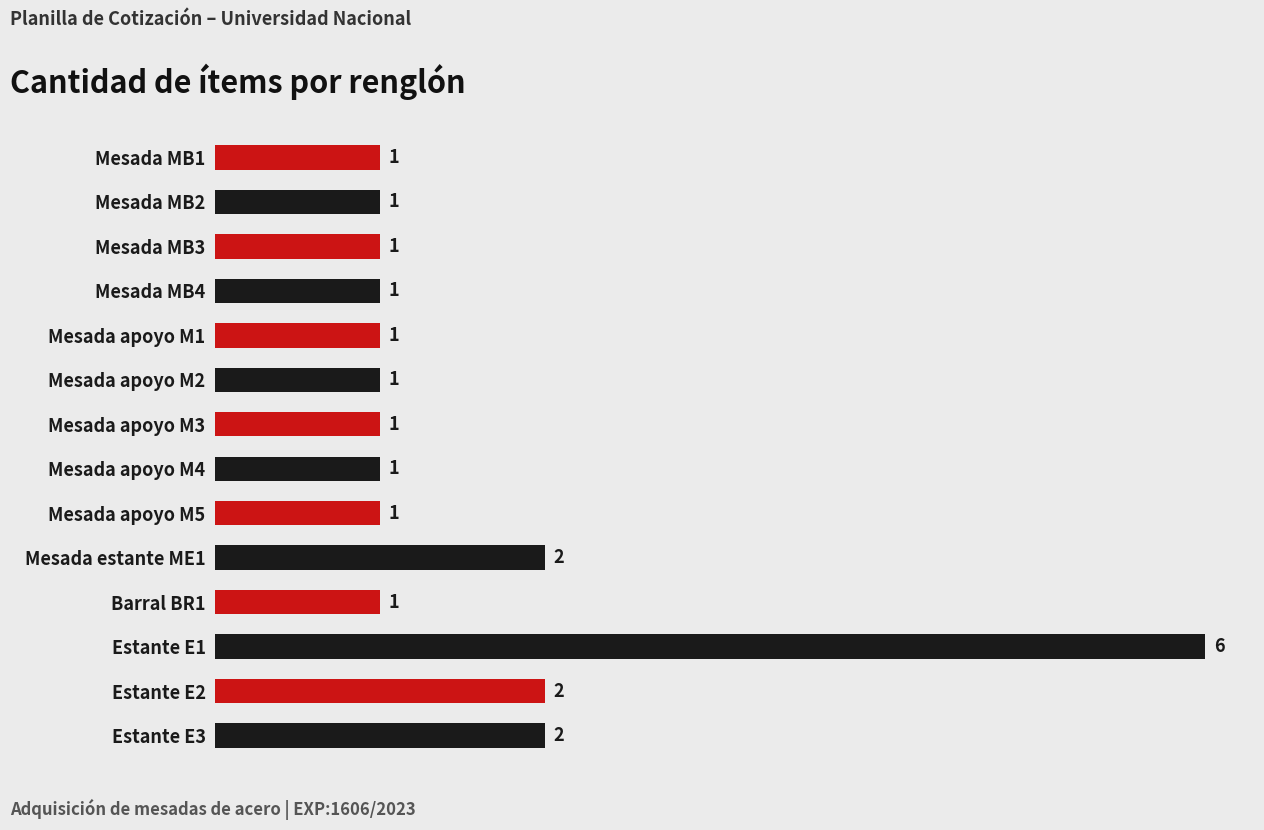

Count the values in the range 1 to 2.

13